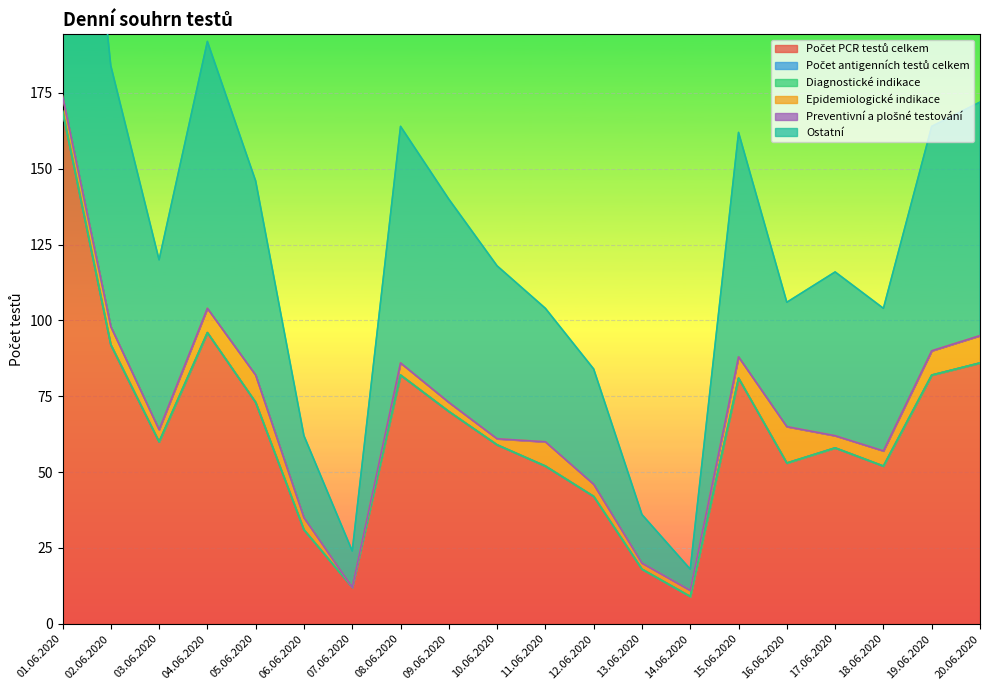

True or false: Preventivní a plošné testování has more than 2 interior local peaks.

False